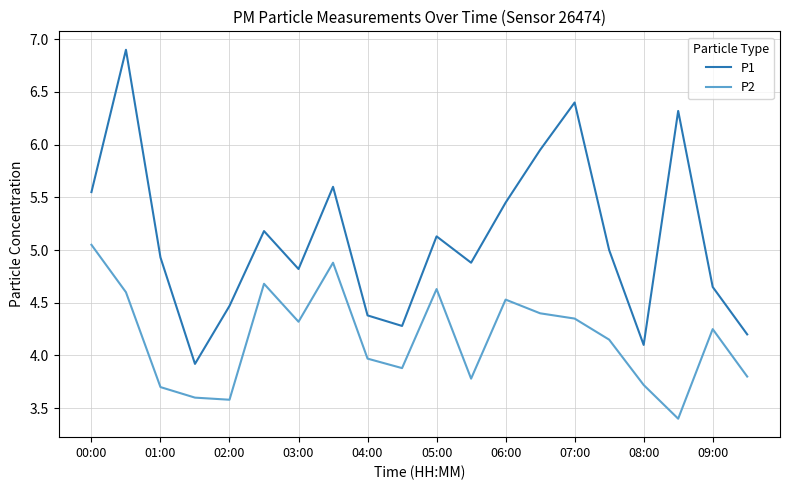

What is the minimum value for P2?

3.4